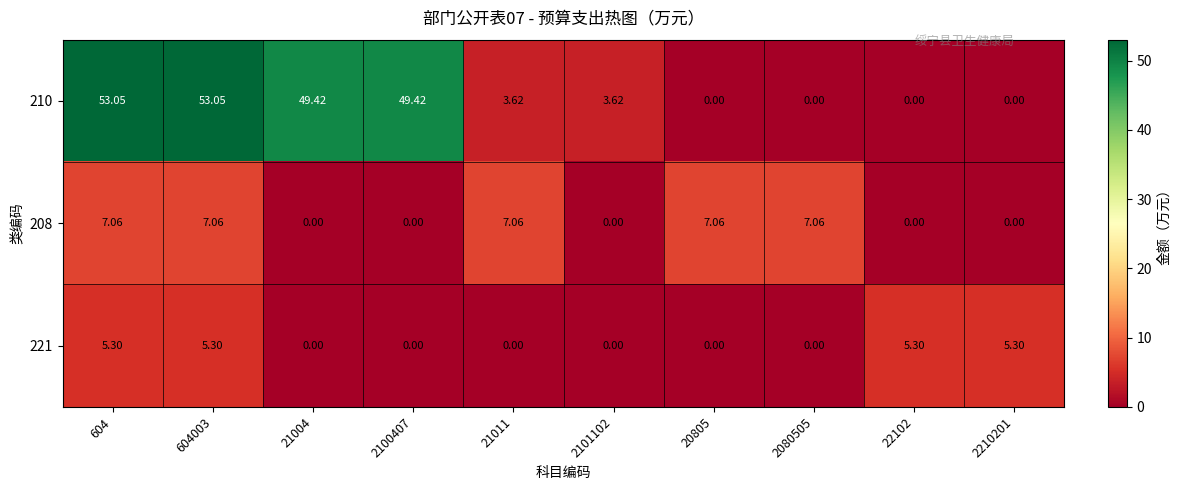

Is the value of 221 at 22102 greater than the value of 208 at 20805?

No